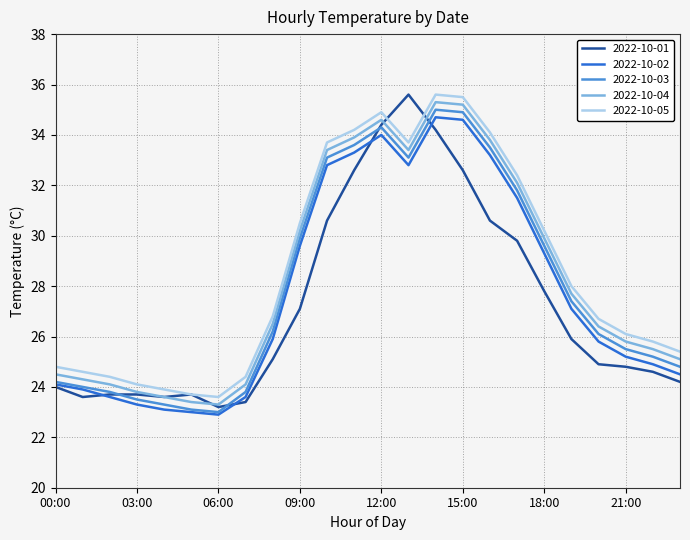

List the series in order of their overall mean, highest first.

2022-10-05, 2022-10-04, 2022-10-03, 2022-10-02, 2022-10-01